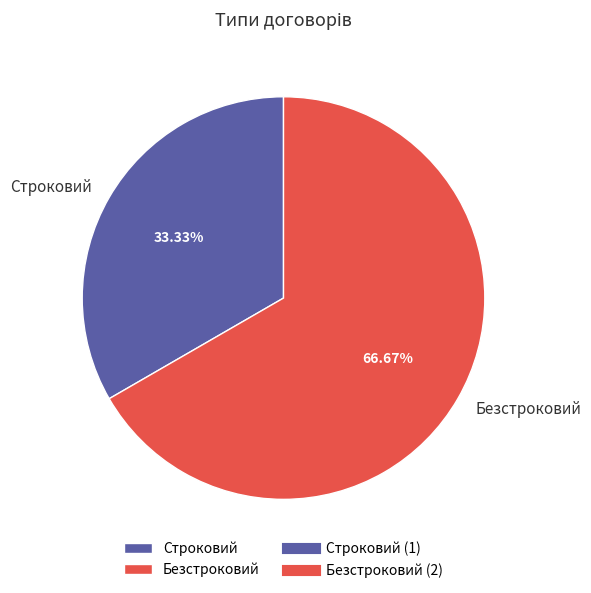

Which category has the biggest portion of the pie?

Безстроковий